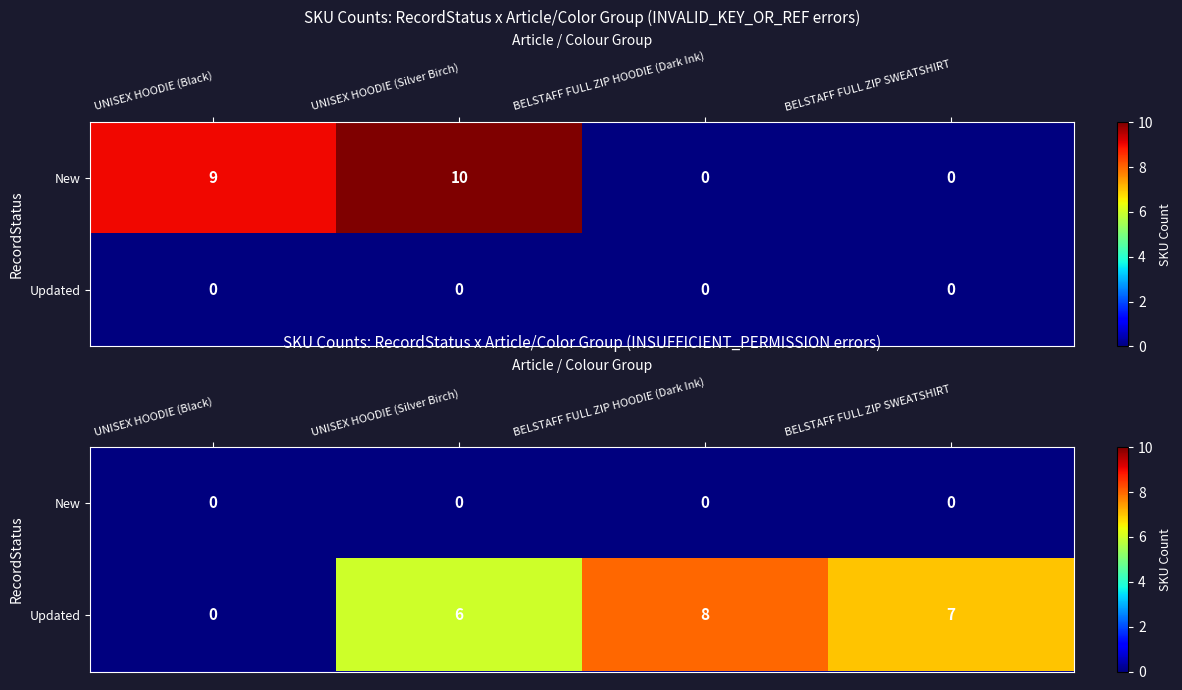

Count the Updated values in the range 6 to 8.

3